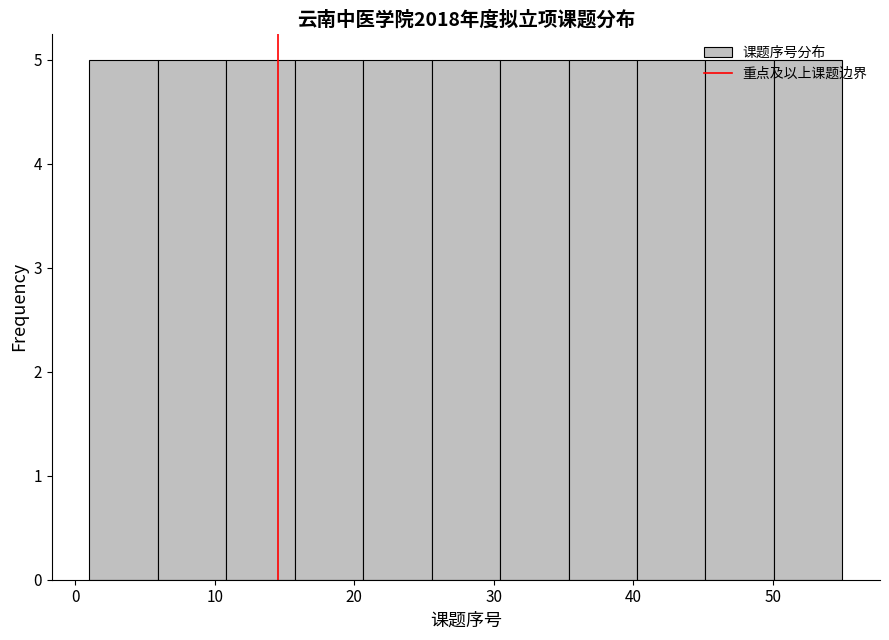

Reading left to right, list every bar in this chart as the range it spans on the x-axis followed by its height. Neither the bar edges nor the heights are printed on the chart, so give them approximately, as read against the axes.

1 to 6: 5
6 to 11: 5
11 to 16: 5
16 to 21: 5
21 to 26: 5
26 to 30: 5
30 to 35: 5
35 to 40: 5
40 to 45: 5
45 to 50: 5
50 to 55: 5